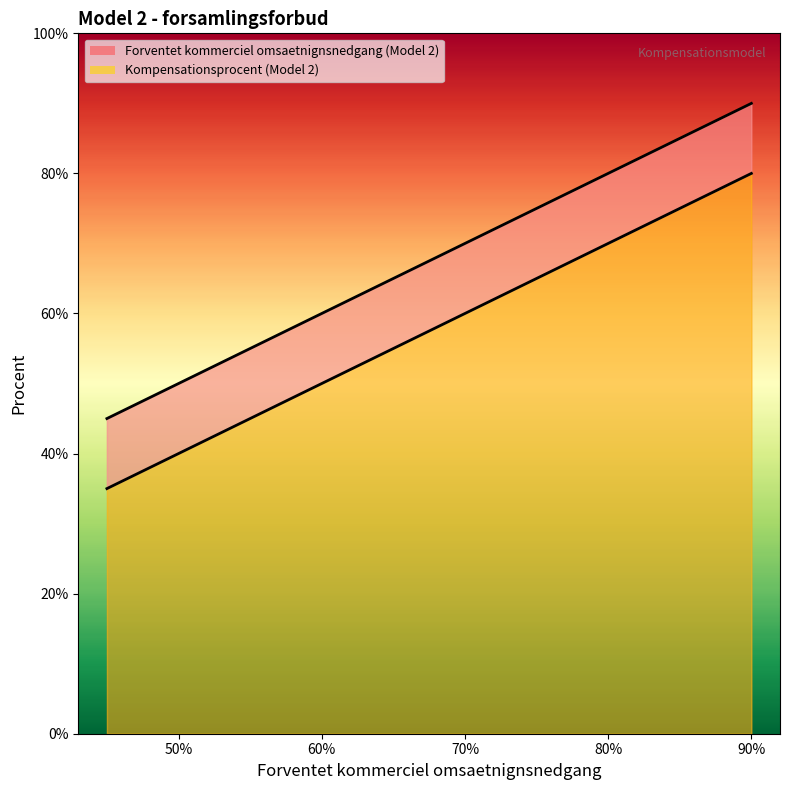

Is it true that Forventet kommerciel omsaetnignsnedgang (Model 2) equals 0.3 at 0.65?

False